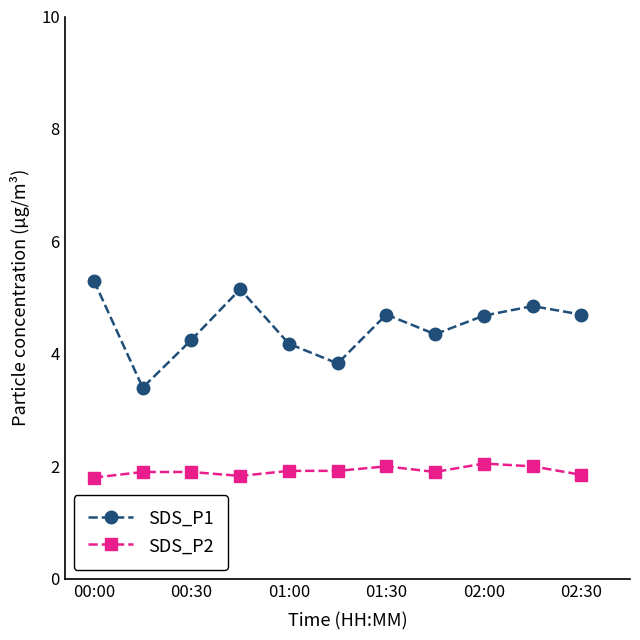

What is the value of the SDS_P2 point at the 1st from the left?

1.8